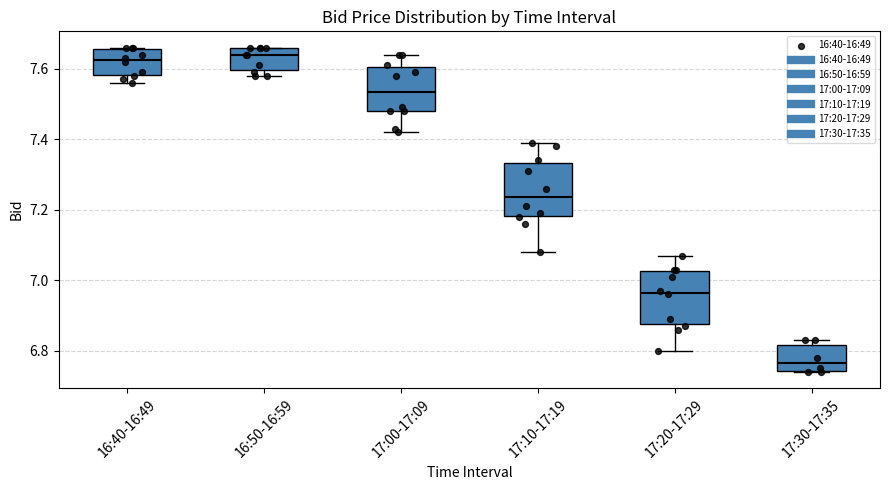

Where does the lower whisker of the box for 17:20-17:29 end on the y-axis? The values are not printed on the chart, so give them approximately, as read against the axis.

6.80